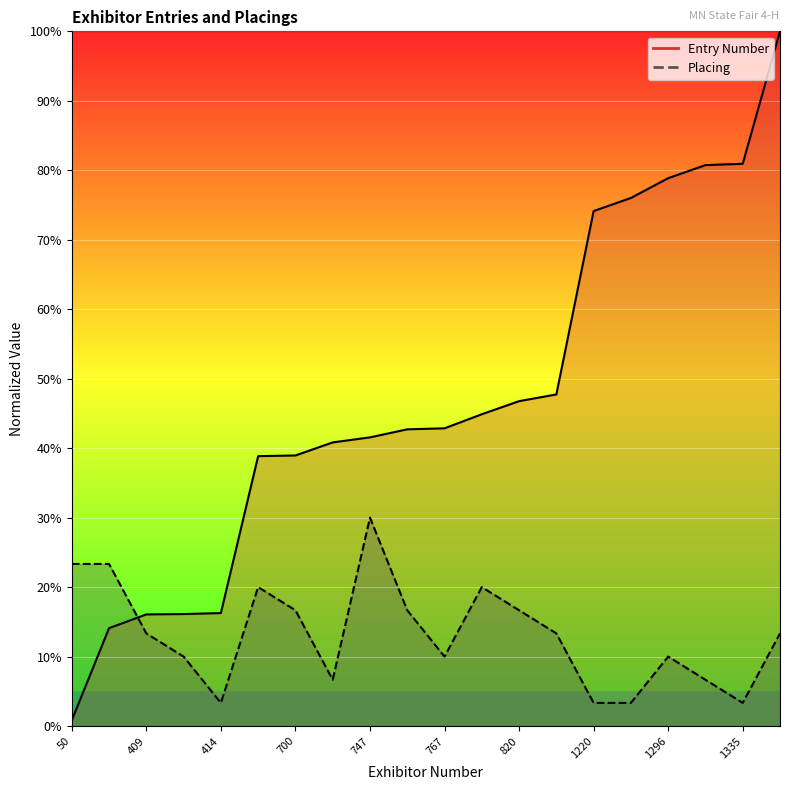

Reading left to right, list all the values displayed in this chart.

Entry Number: 0.8	14.1	16.1	16.1	16.3	38.9	38.9	40.8	41.6	42.7	42.9	44.9	46.8	47.7	74.1	76.0	78.9	80.7	80.9	100.0
Placing: 23.3	23.3	13.3	10.0	3.3	20.0	16.7	6.7	30.0	16.7	10.0	20.0	16.7	13.3	3.3	3.3	10.0	6.7	3.3	13.3